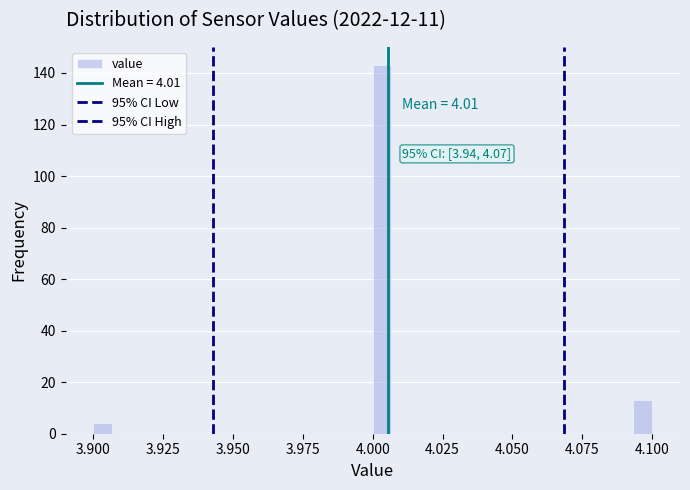

Around what value on the x-axis is the tallest bar? Give the approximate position of its centre, as read against the axis.

4.005